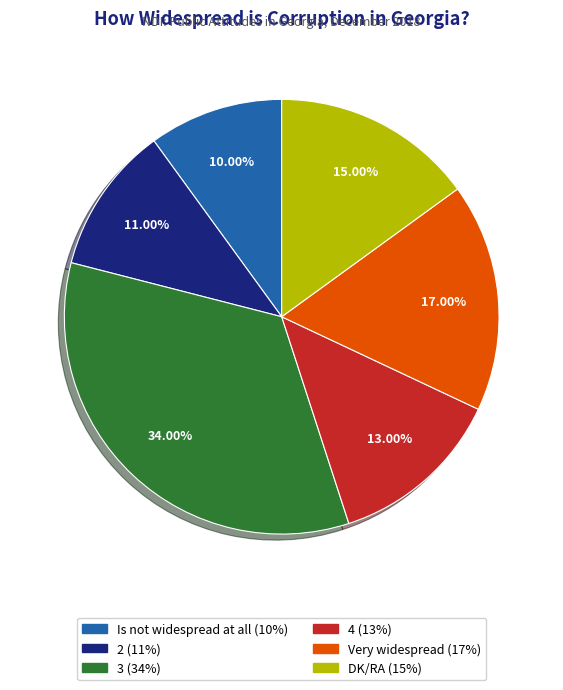

Do Is not widespread at all and 3 together represent more than half of the pie?

No